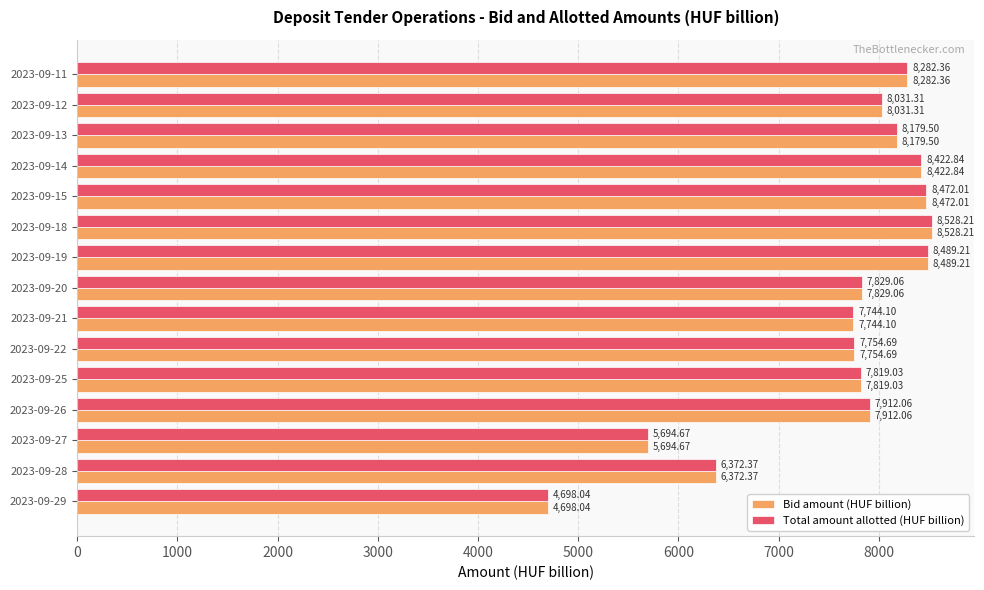

Rank the categories by Bid amount (HUF billion) value from highest to lowest.

2023-09-18, 2023-09-19, 2023-09-15, 2023-09-14, 2023-09-11, 2023-09-13, 2023-09-12, 2023-09-26, 2023-09-20, 2023-09-25, 2023-09-22, 2023-09-21, 2023-09-28, 2023-09-27, 2023-09-29